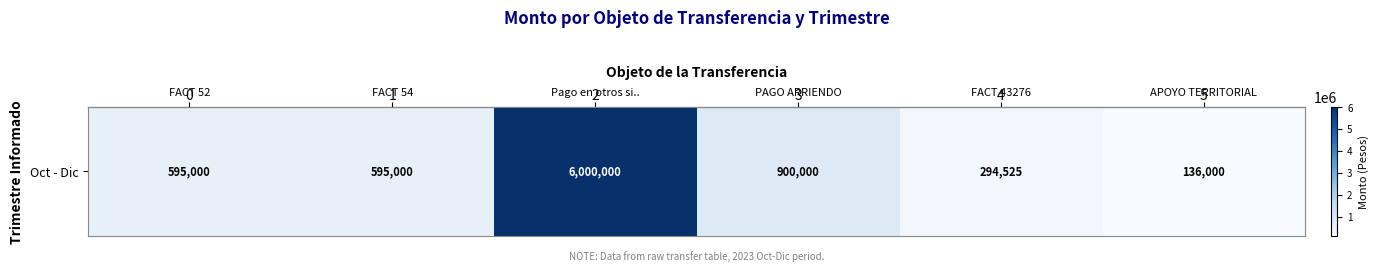

Which label corresponds to the smallest value in the chart?

APOYO TERRITORIAL